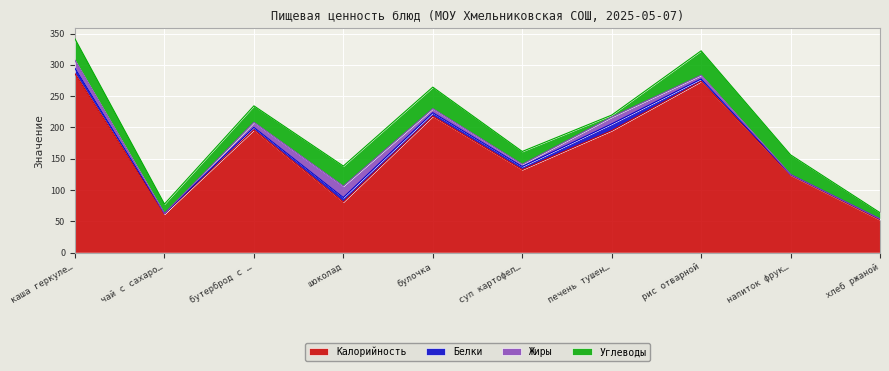

How many interior local valleys does the Жиры series have?

2